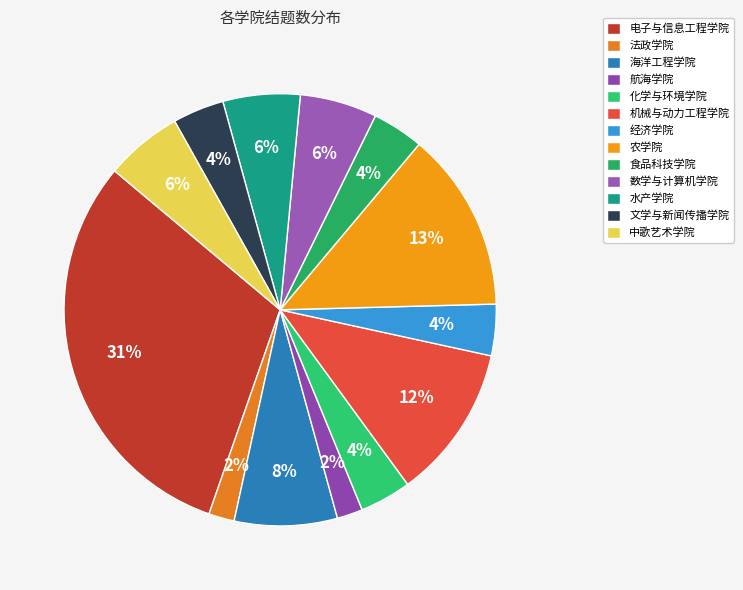

Count the number of slices in the pie.

13